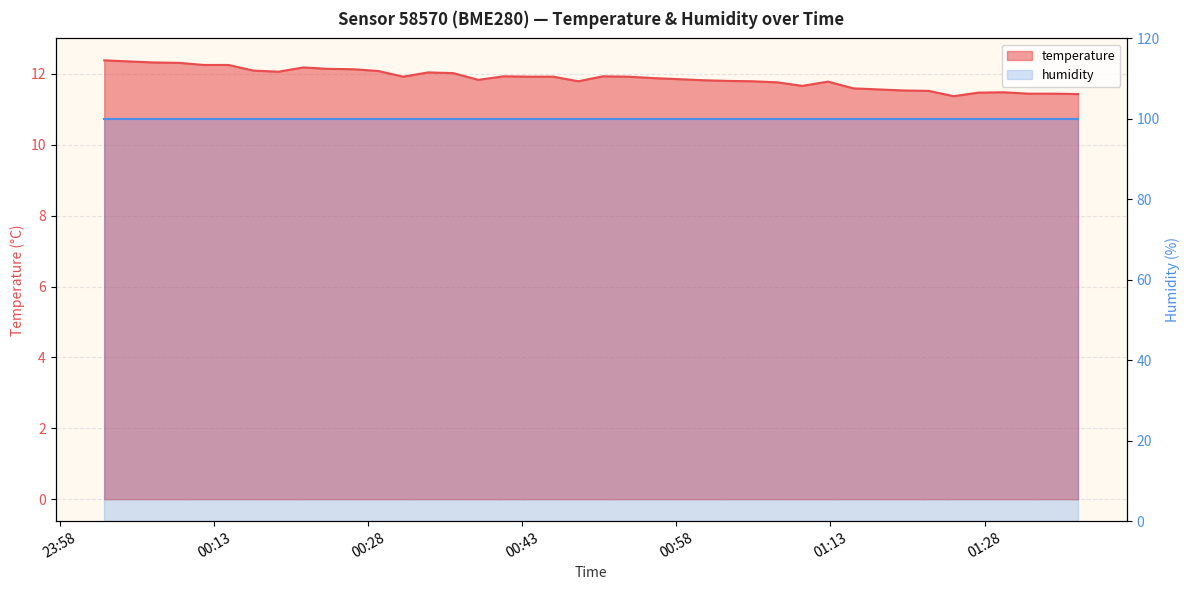

What is the difference between the maximum and minimum values?

1.0